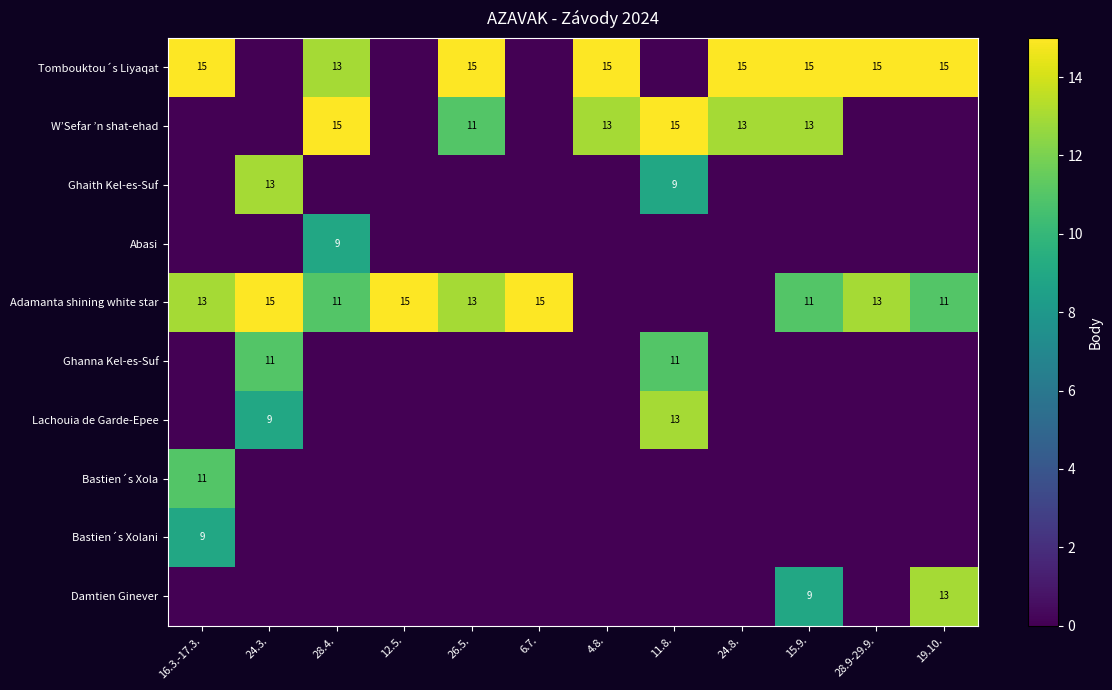

True or false: Ghaith Kel-es-Suf has a value of 3 at 11.8..

False